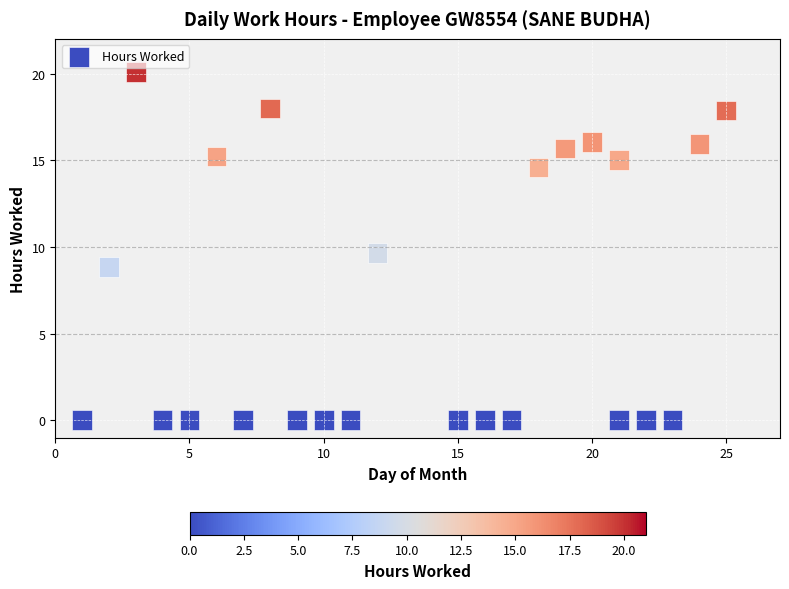

What Y value in the scatter plot is closest to 10?

9.6